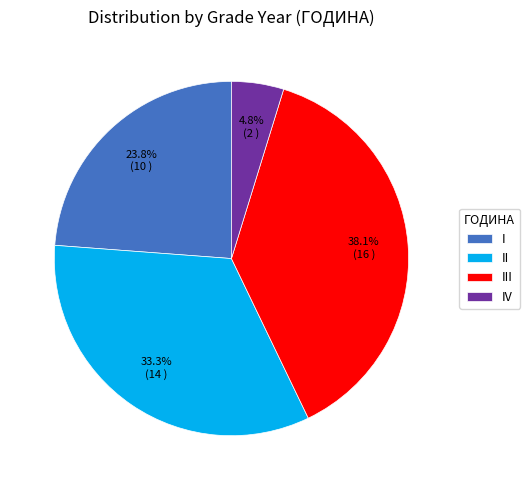

To the nearest percent, what portion does III represent?

38%